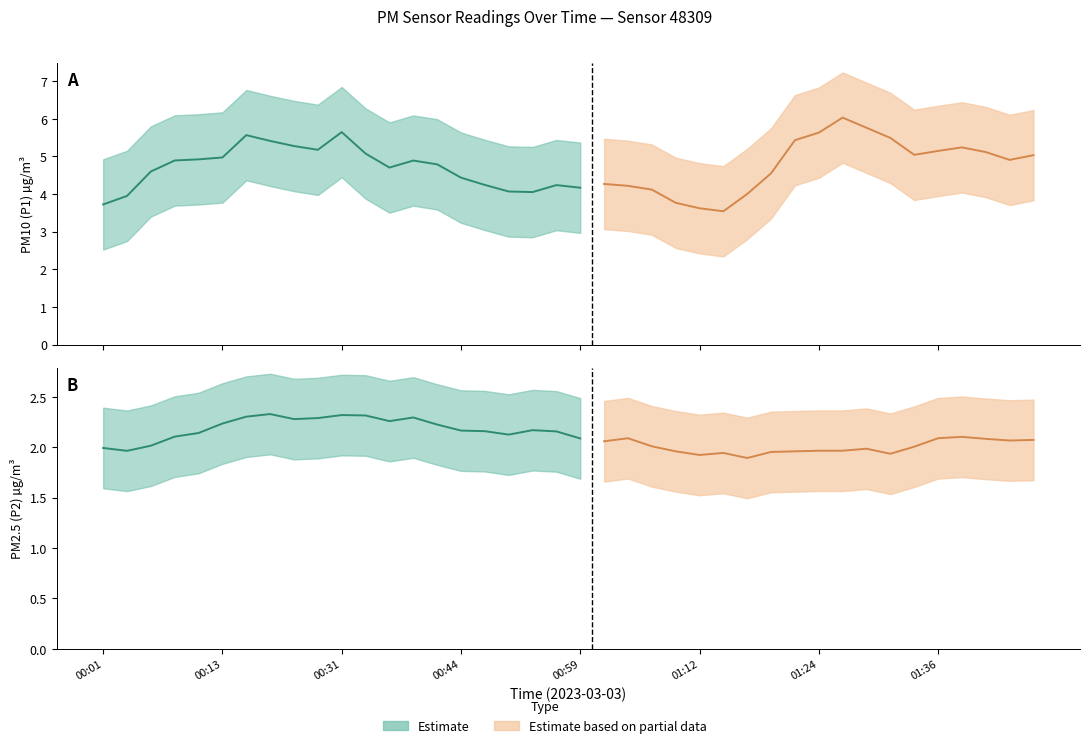

How many lines are shown in the chart?

2